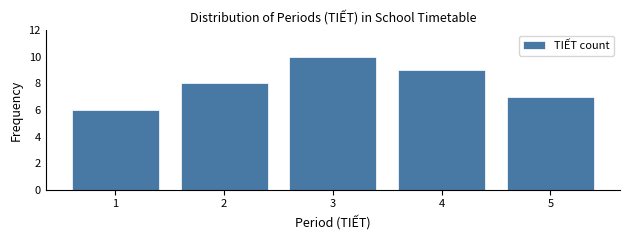

Reading right to left, transcribe all the data shown in this chart.

7	9	10	8	6